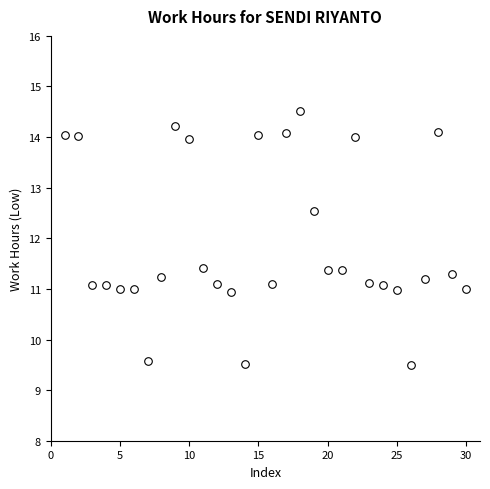

What is the range of X values (max minus min)?

29.0